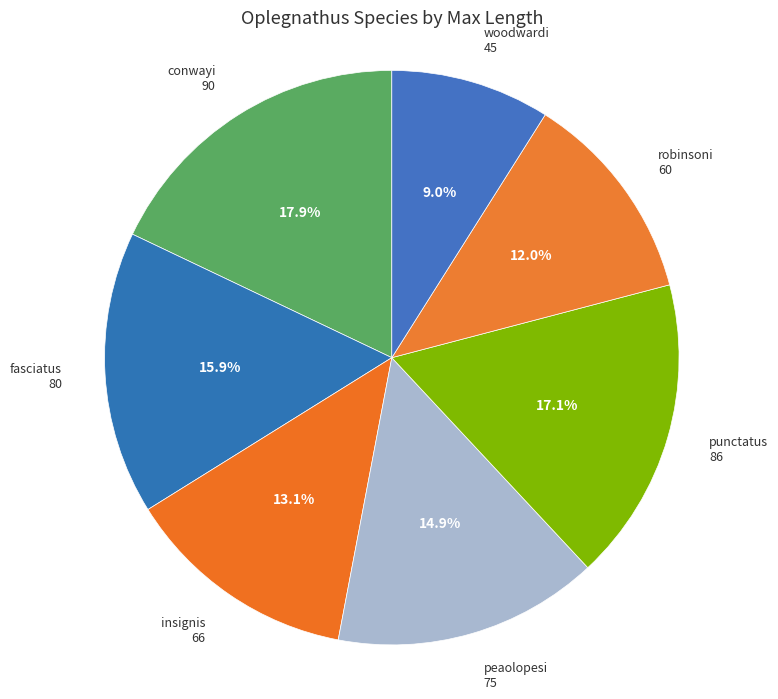

To the nearest percent, what is the difference between the largest and smallest slice percentages?

9%